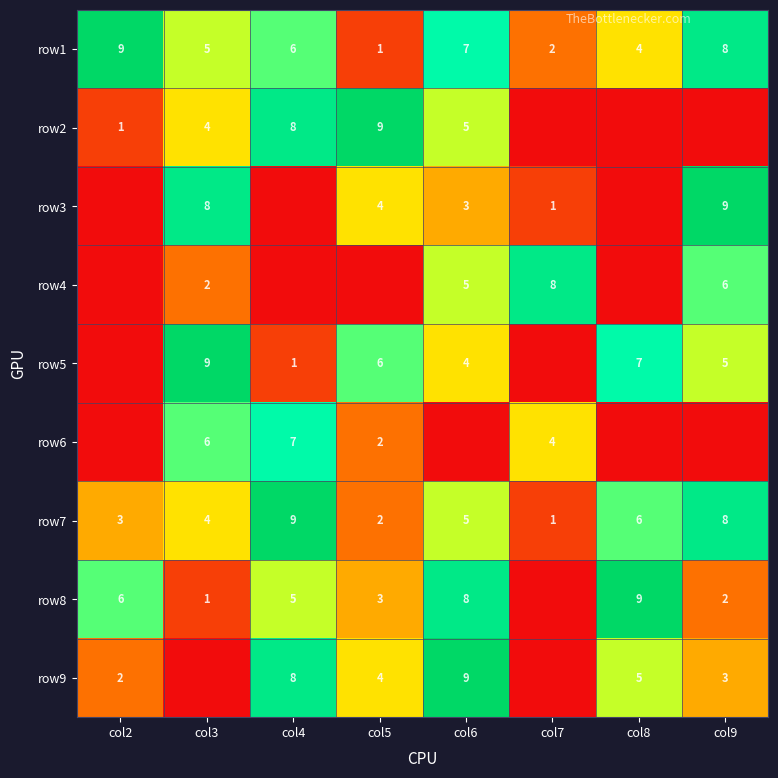

The row7 series shows 9 at col4. True or false?

True